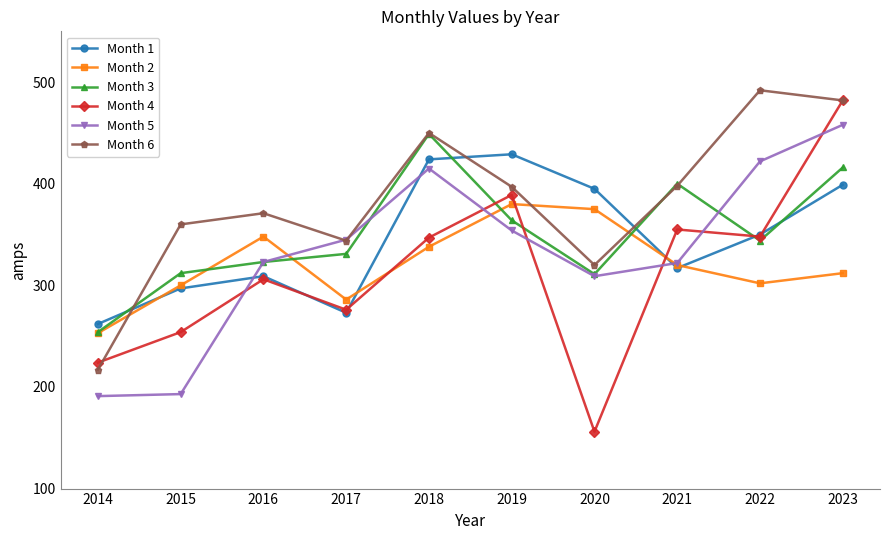

At which category is the sum across all series the highest?

2023